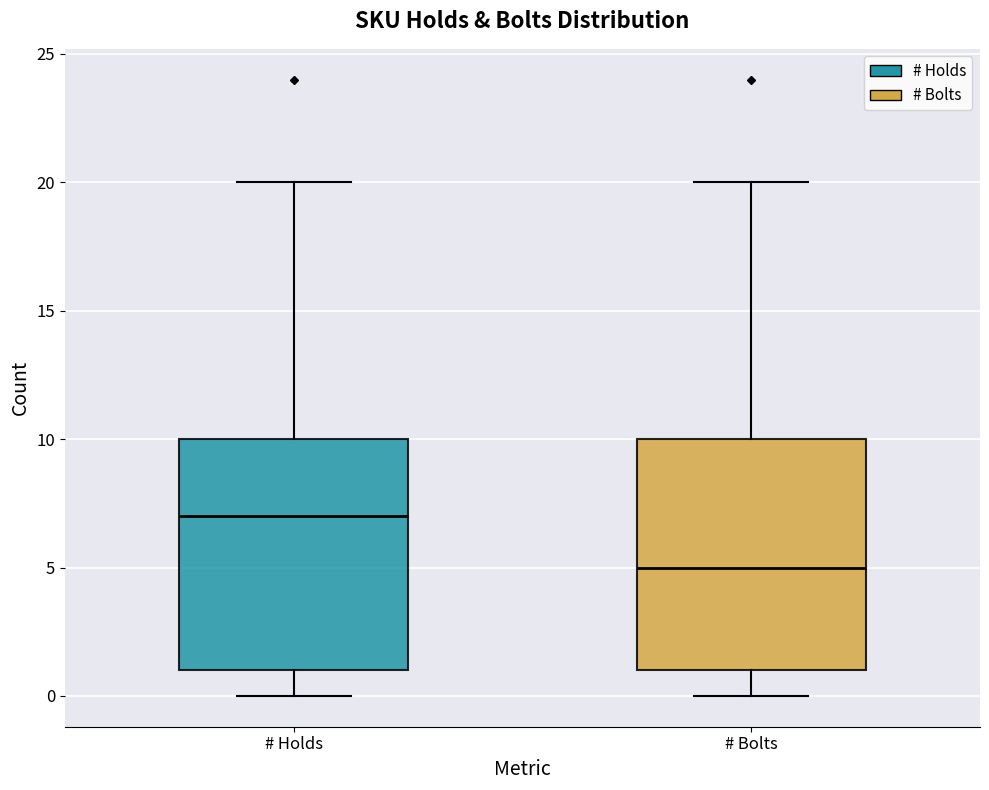

Where is the upper edge of the box for # Bolts on the y-axis? The values are not printed on the chart, so give them approximately, as read against the axis.

10